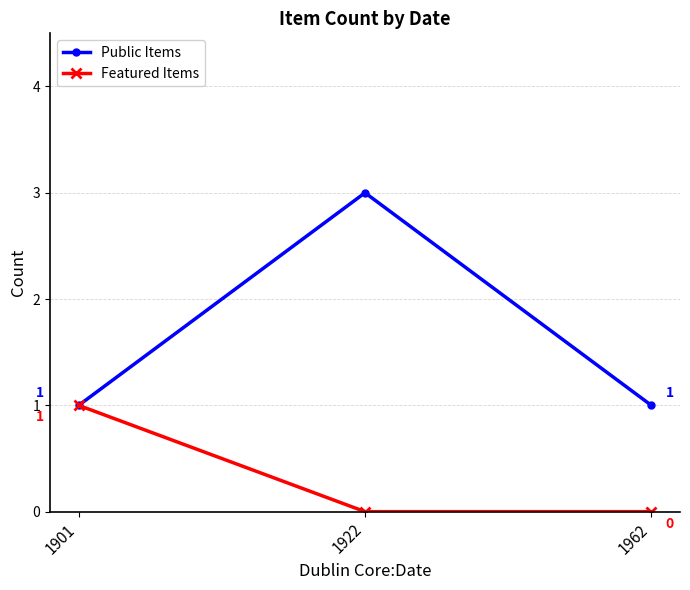

Which series has the widest spread of values?

Public Items